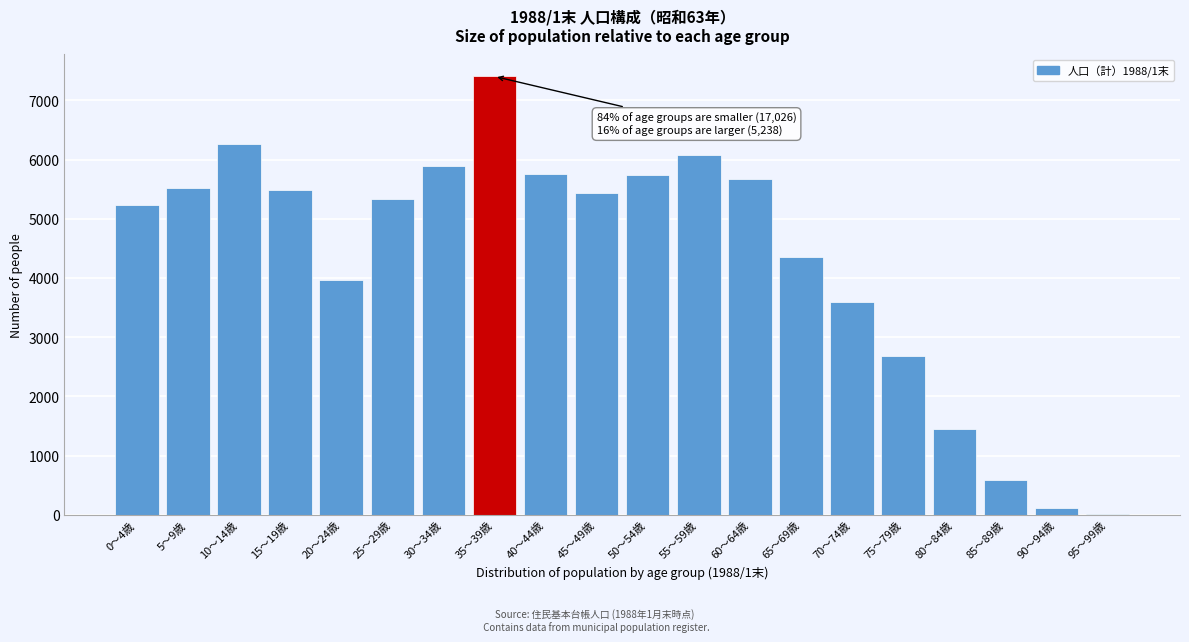

Which label corresponds to the largest value in the chart?

35～39歳